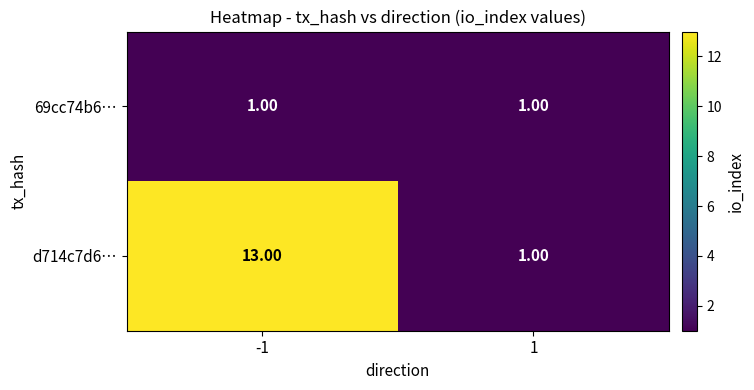

Rank the categories by d714c7d6… value from lowest to highest.

1, -1